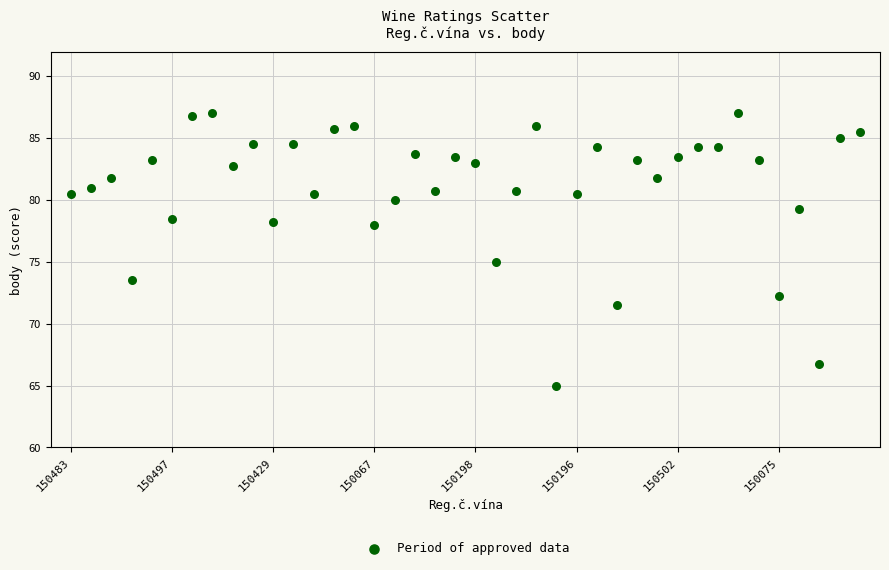

What Y value in the scatter plot is closest to 76?

75.0